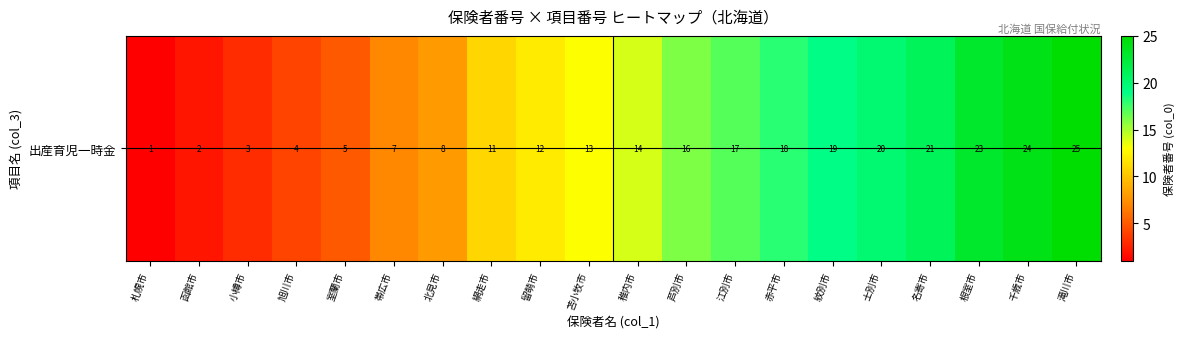

Which label corresponds to the largest value in the chart?

滝川市